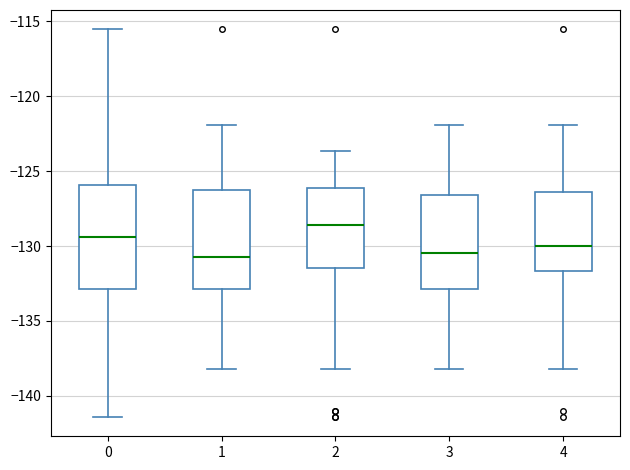

Reading left to right, read every box against the y-axis: the position of its median line, the range the box covers, and the ends of its whiskers. The values are not printed on the chart, so give them approximately, as read against the axis.

0: median -129.5, box -133.0 to -126.0, whiskers -141.5 to -115.5
1: median -130.5, box -133.0 to -126.5, whiskers -138.0 to -122.0
2: median -128.5, box -131.5 to -126.0, whiskers -138.0 to -123.5
3: median -130.5, box -133.0 to -126.5, whiskers -138.0 to -122.0
4: median -130.0, box -131.5 to -126.5, whiskers -138.0 to -122.0